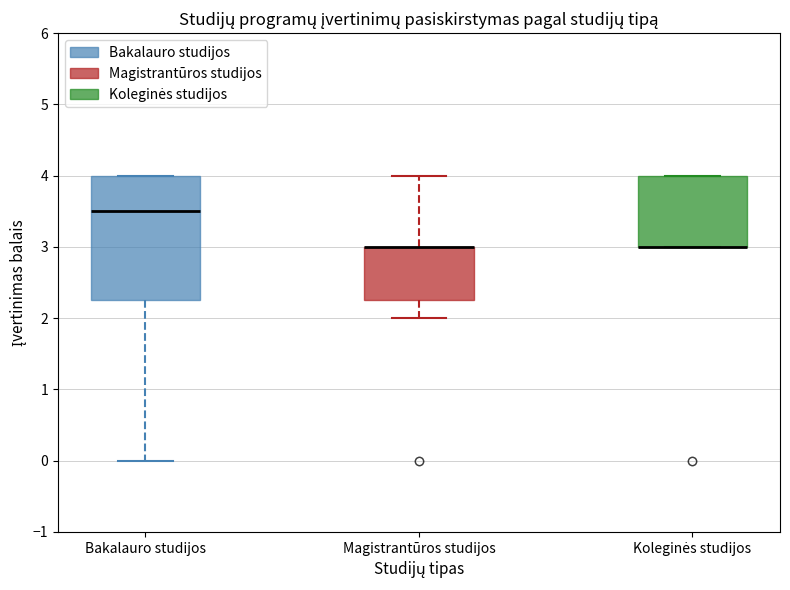

Reading left to right, transcribe this box plot: for each box, give where its median line is, the range the box spans, and where its two whiskers end, as read against the y-axis. The values are not printed on the chart, so give them approximately, as read against the axis.

Bakalauro studijos: median 3.5, box 2.3 to 4.0, whiskers 0.0 to 4.0
Magistrantūros studijos: median 3.0 (drawn on the box's upper edge), box 2.3 to 3.0, whiskers 2.0 to 4.0
Koleginės studijos: median 3.0 (drawn on the box's lower edge), box 3.0 to 4.0, whiskers 3.0 to 4.0